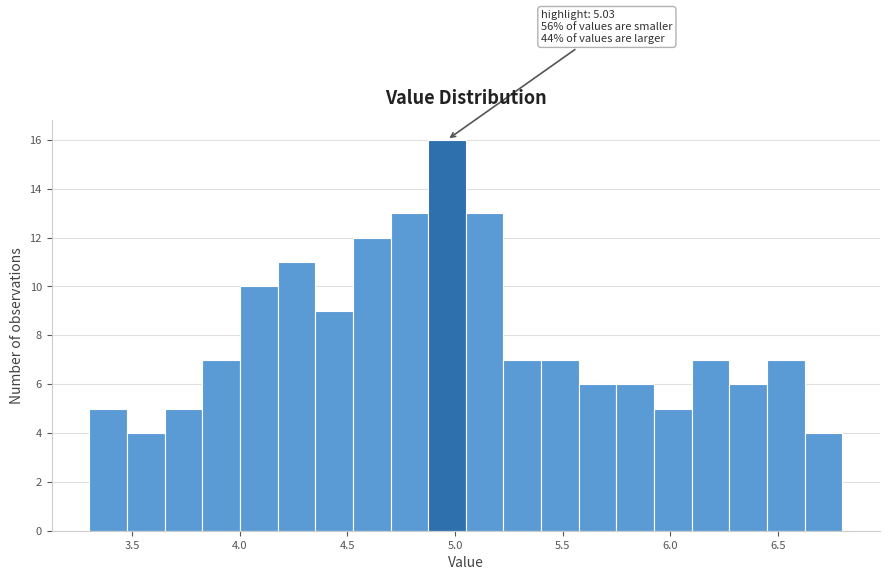

Read against the x-axis, roughly where is the centre of the tallest bar?

4.95